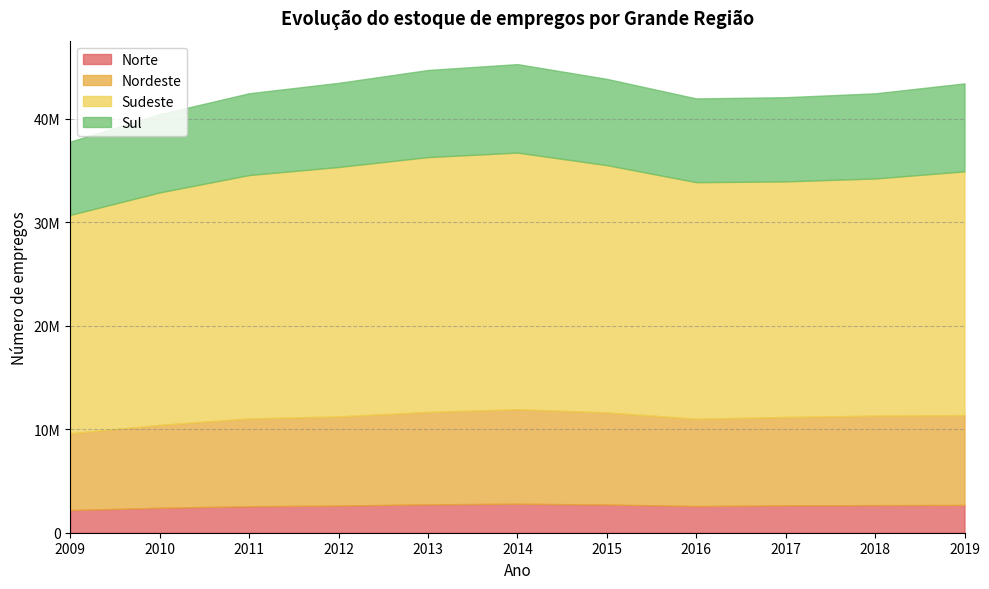

Which category has the highest value in the Sudeste series?

2014